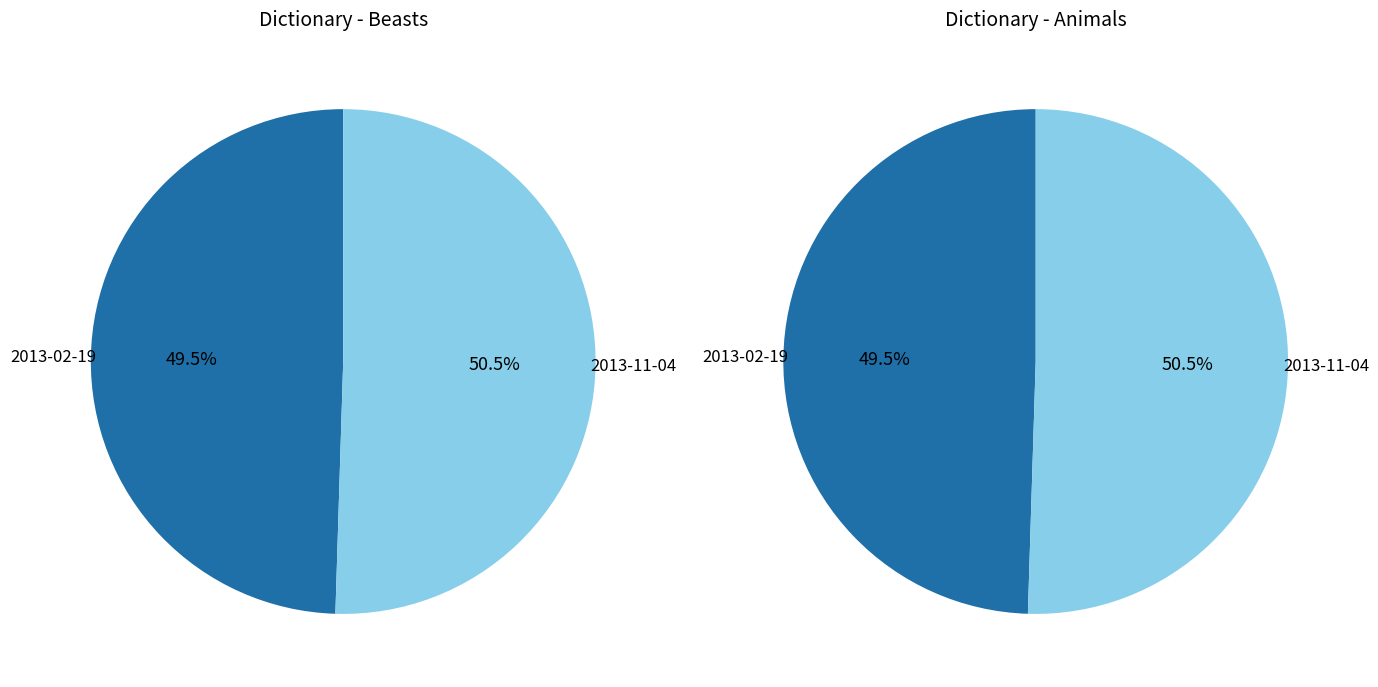

To the nearest percent, what portion does 2013-02-19 represent?

50%